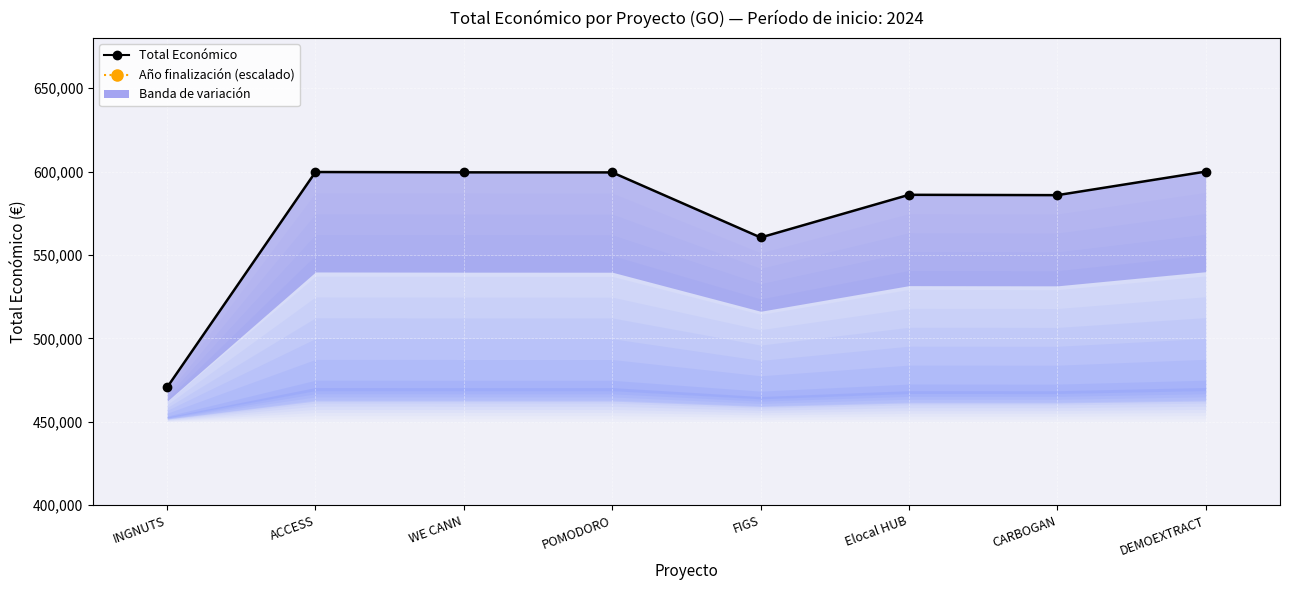

What is the lowest value of the Total Económico series?

470675